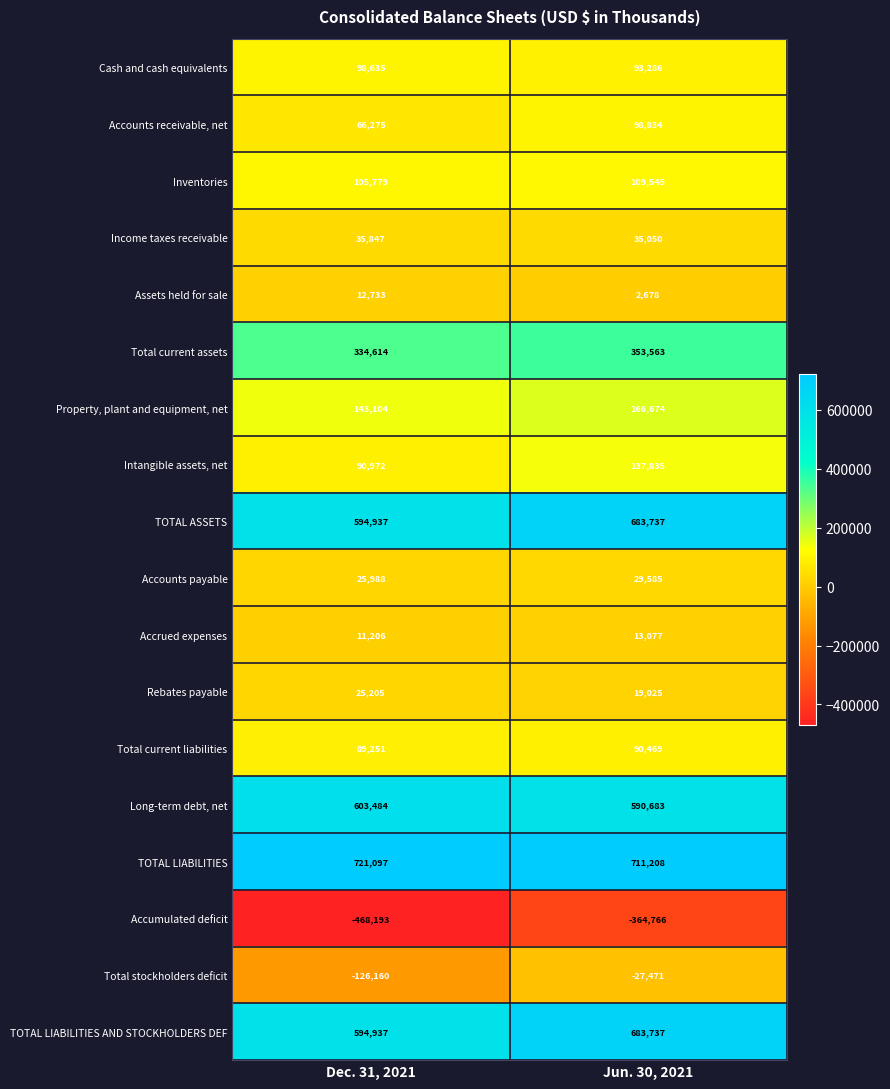

Which series changed the most between Dec. 31, 2021 and Jun. 30, 2021?

Accumulated deficit